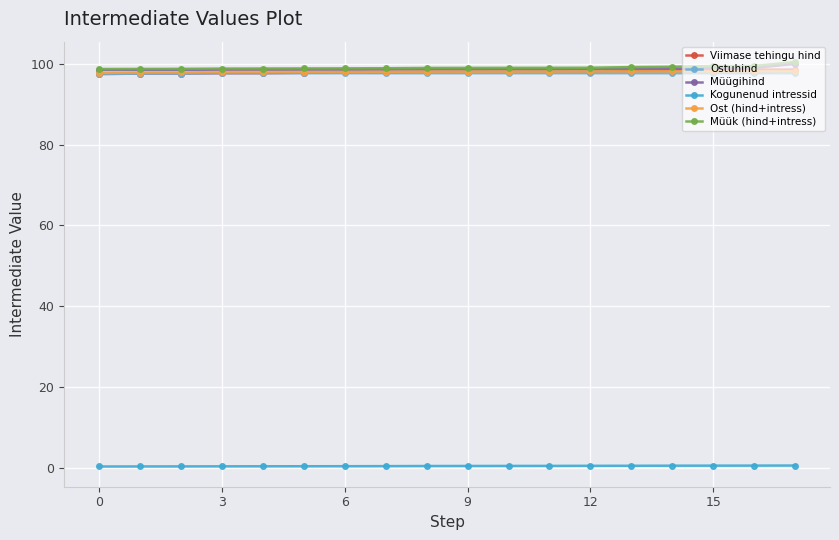

True or false: Kogunenud intressid and Müük (hind+intress) intersect in this chart.

False